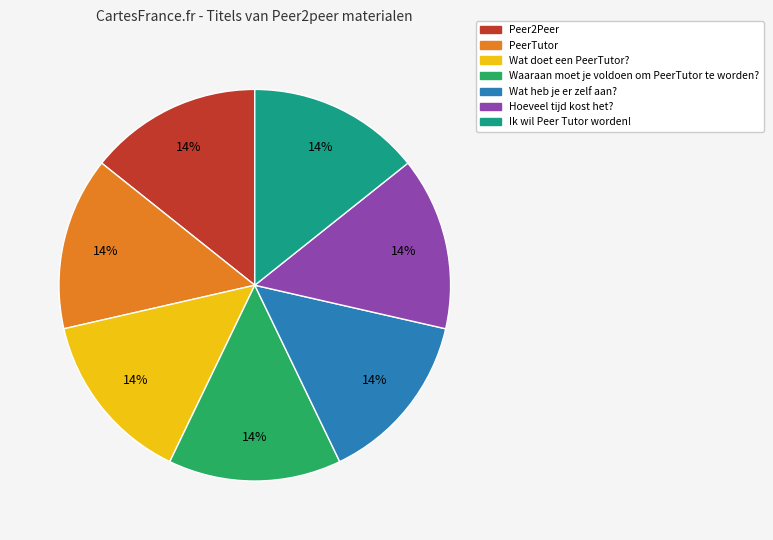

What percentage is the Peer2Peer slice, to the nearest percent?

14%